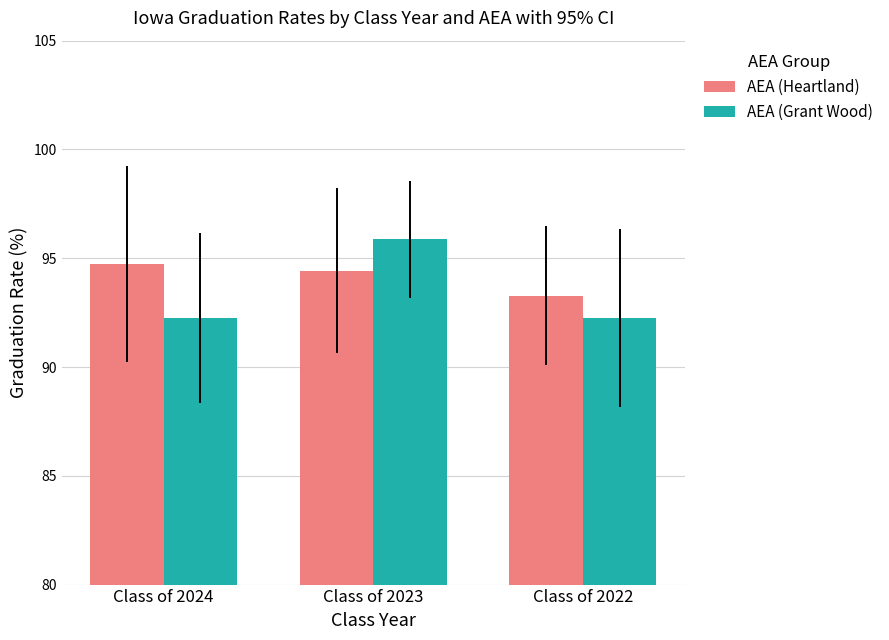

Does the chart contain stacked bars?

No